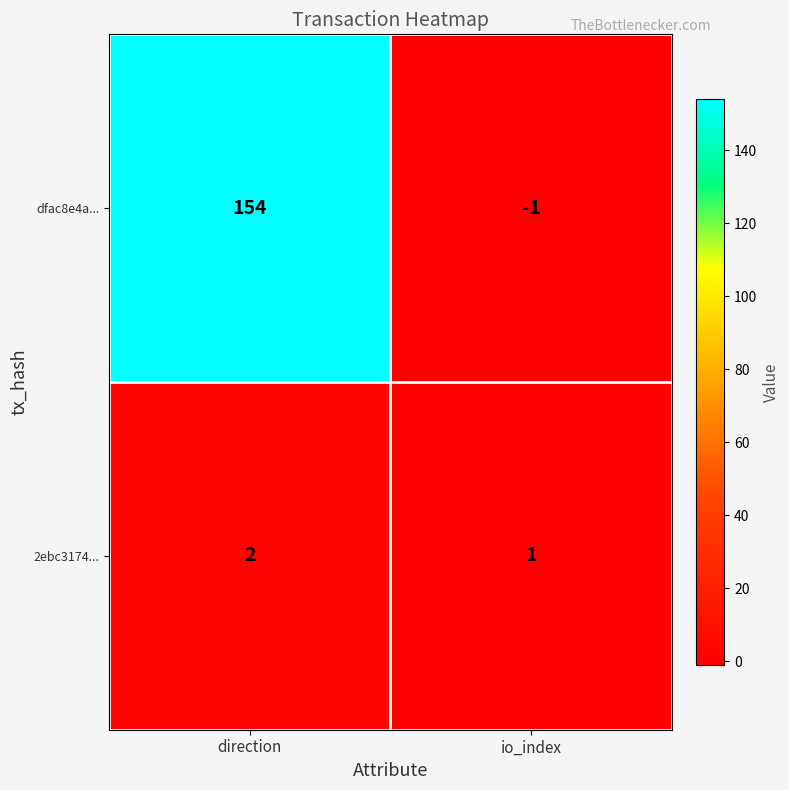

Reading right to left, list all the values displayed in this chart.

dfac8e4a...: -1	154
2ebc3174...: 1	2